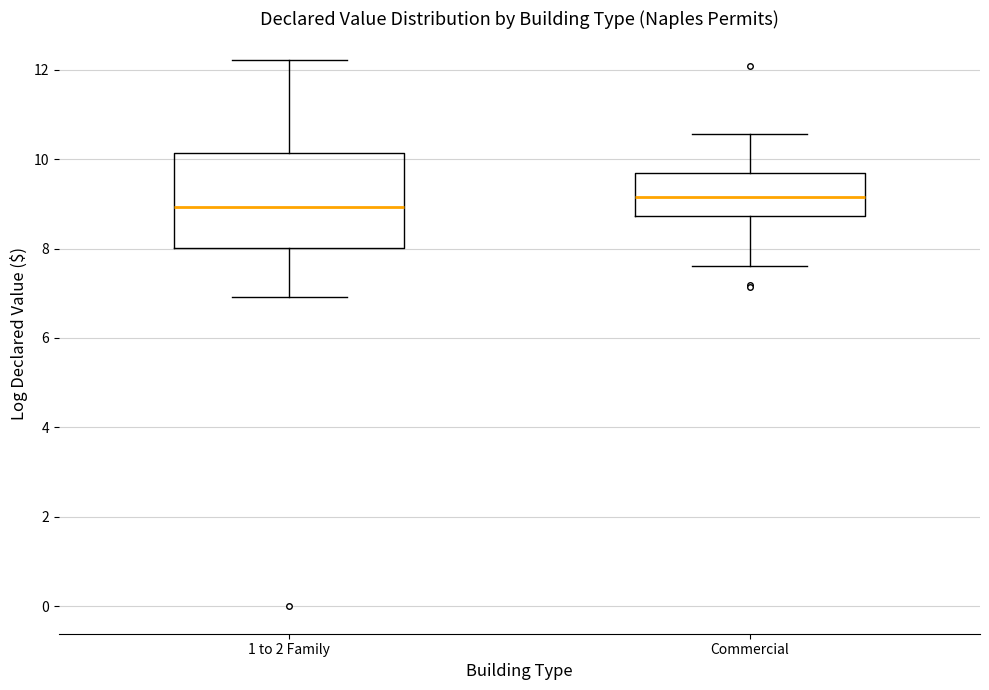

Reading left to right, read every box against the y-axis: the position of its median line, the range the box covers, and the ends of its whiskers. The values are not printed on the chart, so give them approximately, as read against the axis.

1 to 2 Family: median 9.0, box 8.0 to 10.2, whiskers 7.0 to 12.2
Commercial: median 9.2, box 8.8 to 9.6, whiskers 7.6 to 10.6